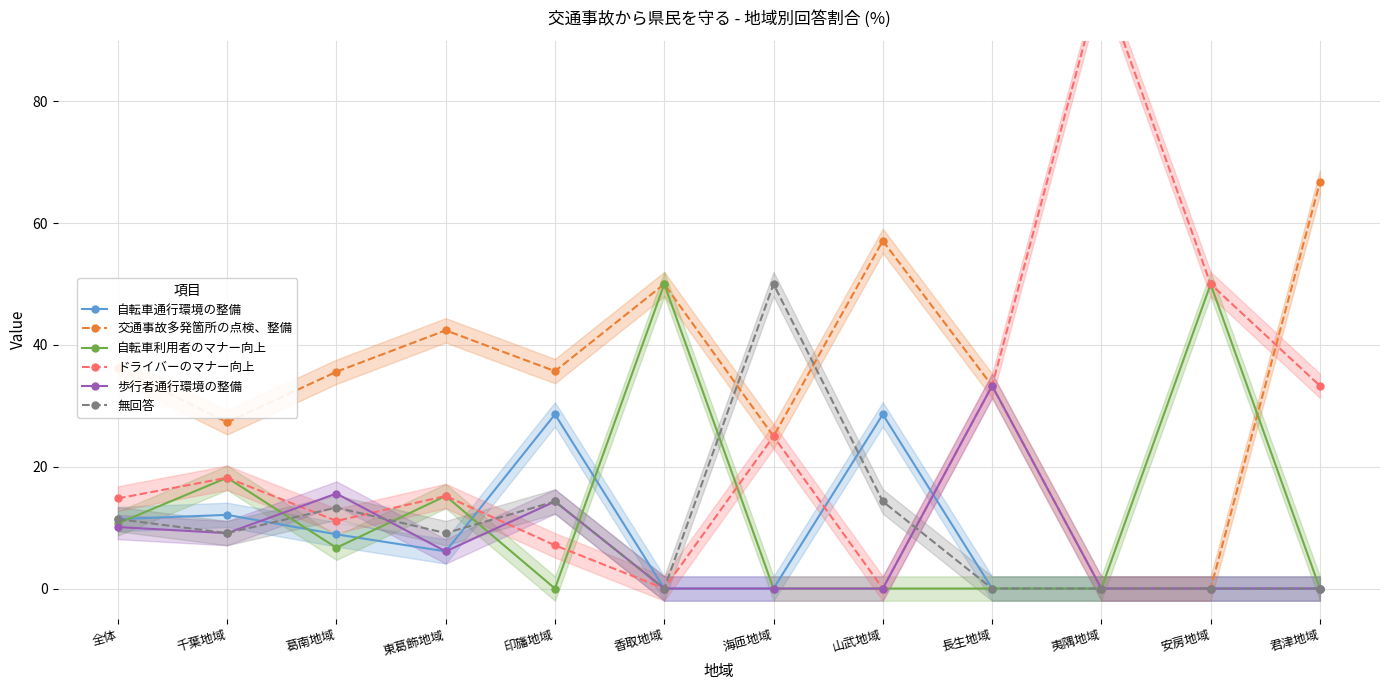

How many lines are shown in the chart?

6